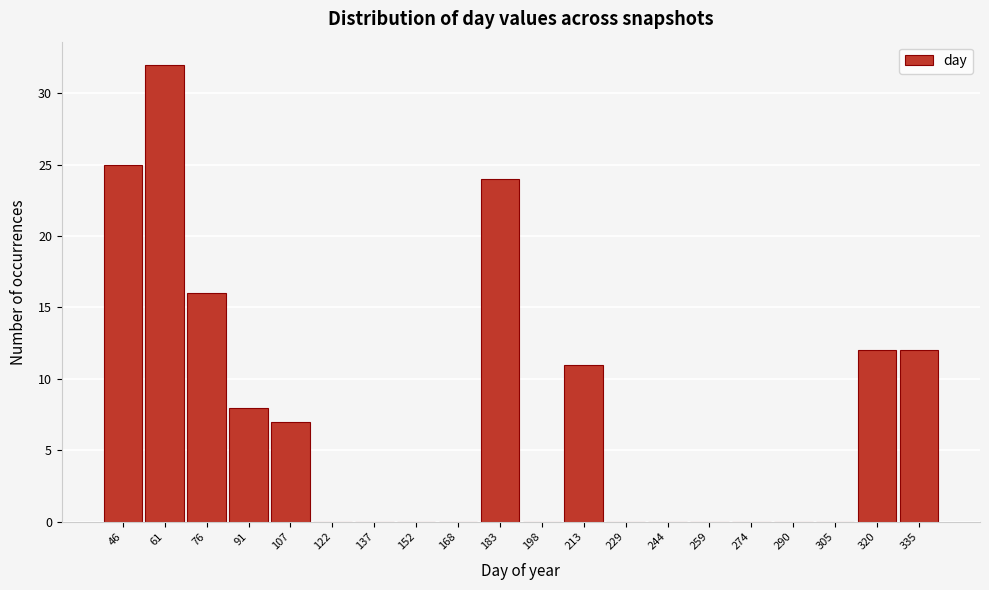

Reading left to right, extract all data points from this chart.

46=25	61=32	76=16	91=8	107=7	122=0	137=0	152=0	168=0	183=24	198=0	213=11	229=0	244=0	259=0	274=0	290=0	305=0	320=12	335=12